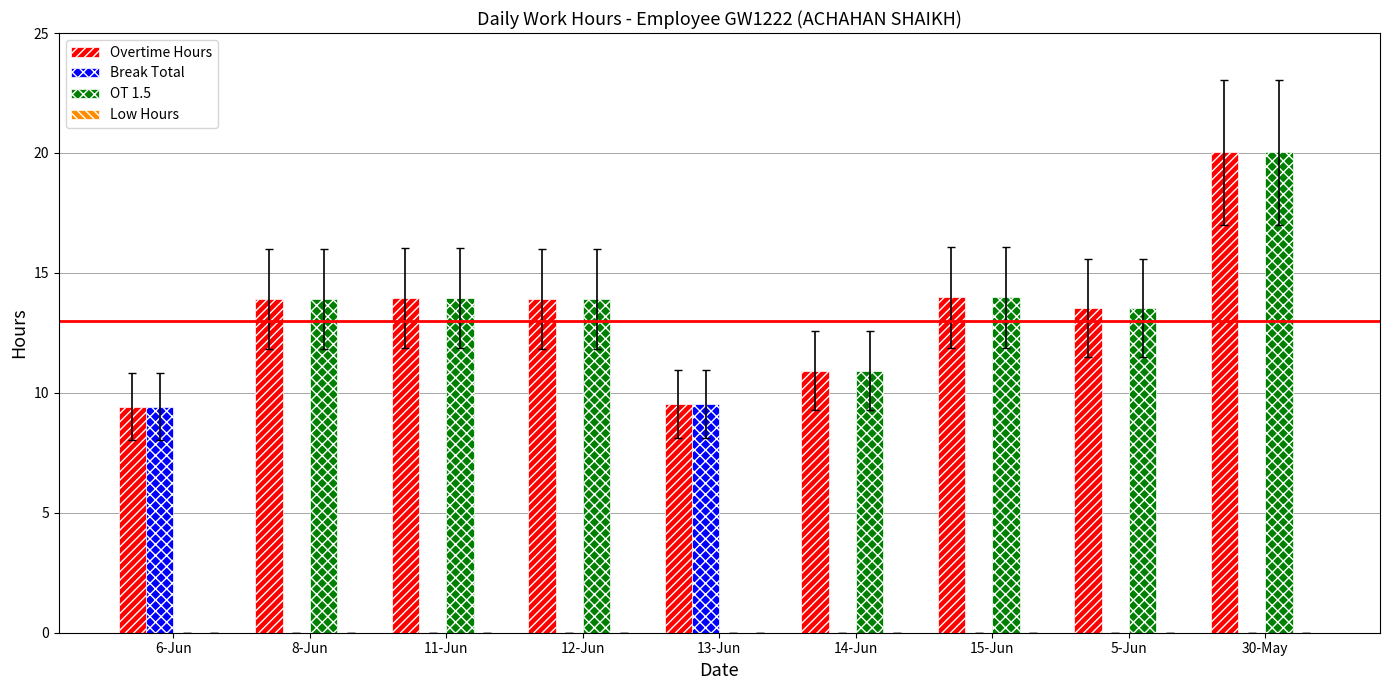

What is the sum of the Break Total values at 13-Jun and 11-Jun?

9.5